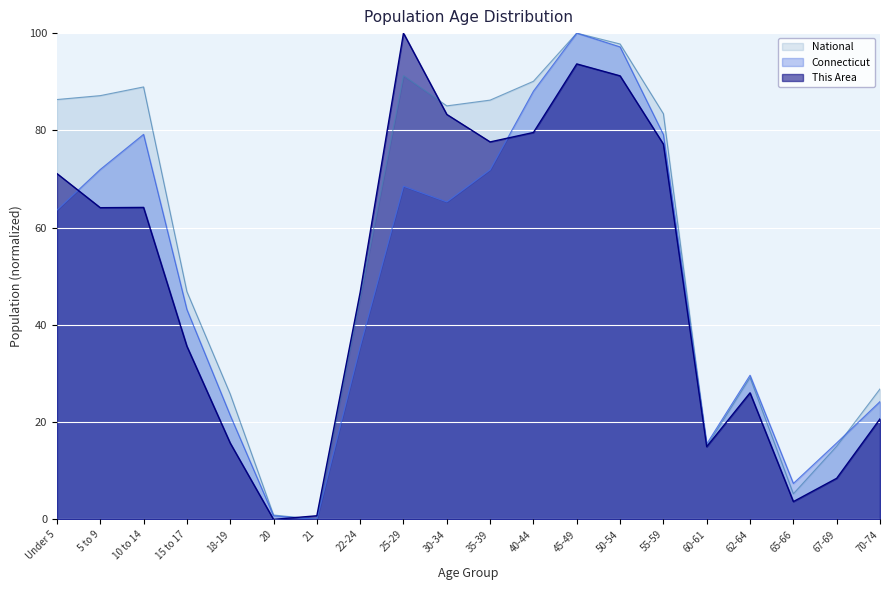

What is the label of the 3rd point from the left?

10 to 14